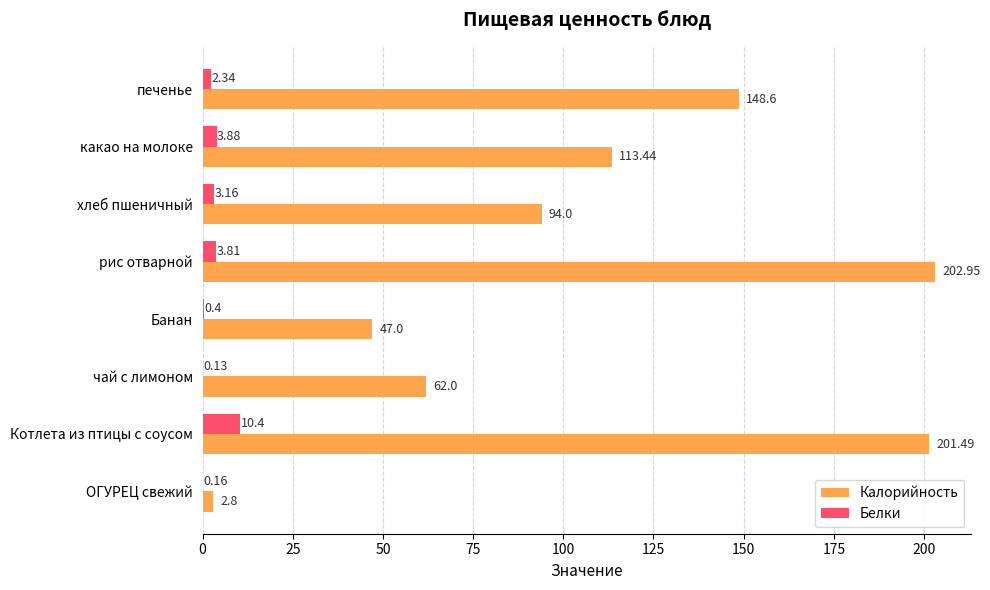

Which series changed the most between Котлета из птицы с соусом and какао на молоке?

Калорийность